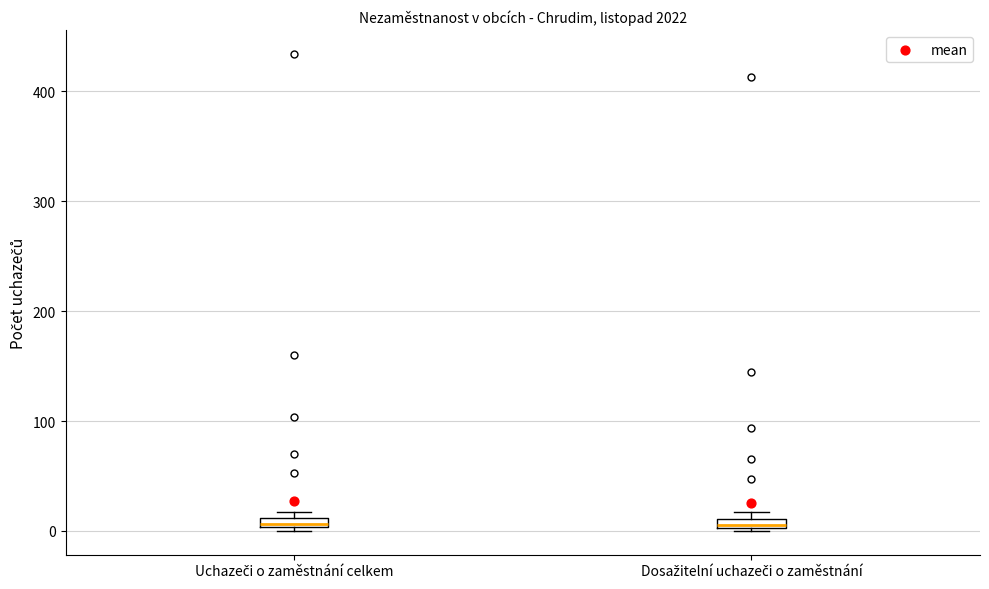

Where is the lower edge of the box for Dosažitelní uchazeči o zaměstnání on the y-axis? The values are not printed on the chart, so give them approximately, as read against the axis.

0